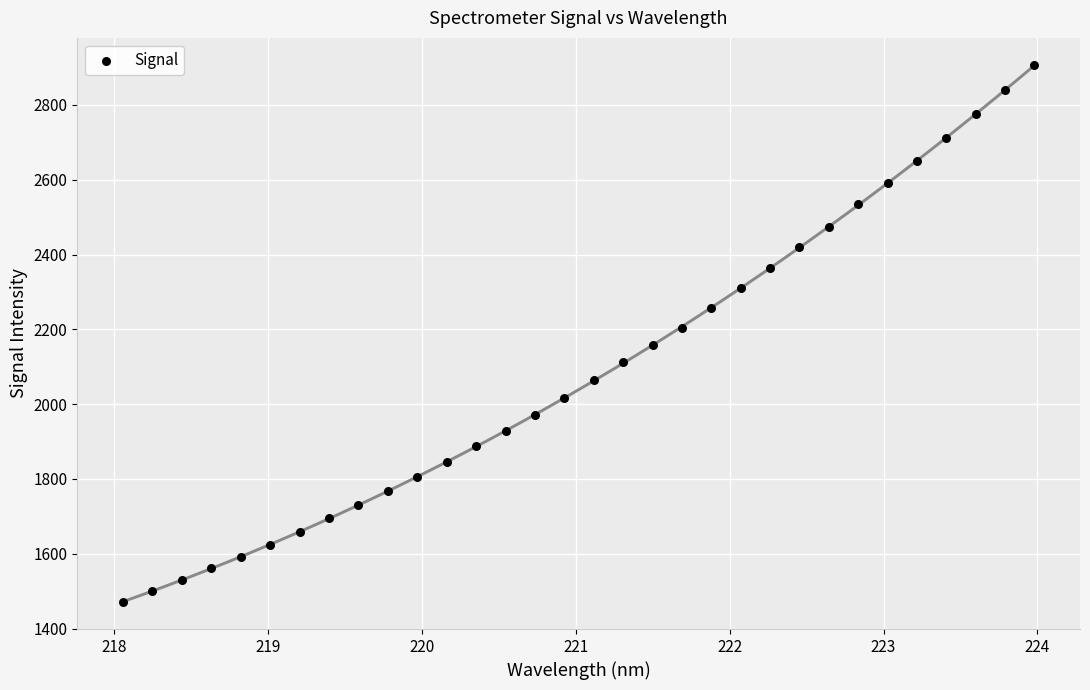

What is the range of Y values (max minus min)?

1433.5